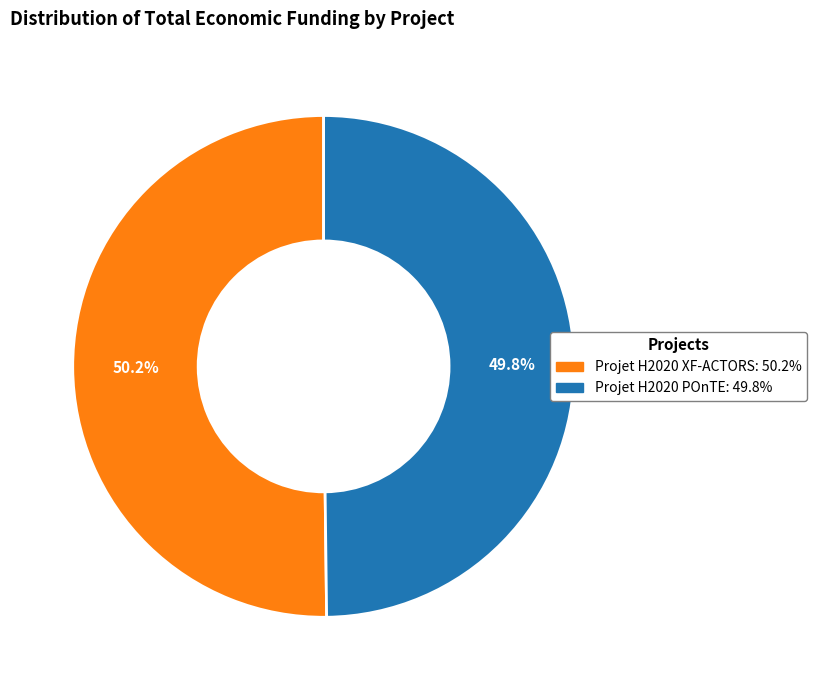

The Projet H2020 POnTE slice represents 43% of the pie. True or false?

False